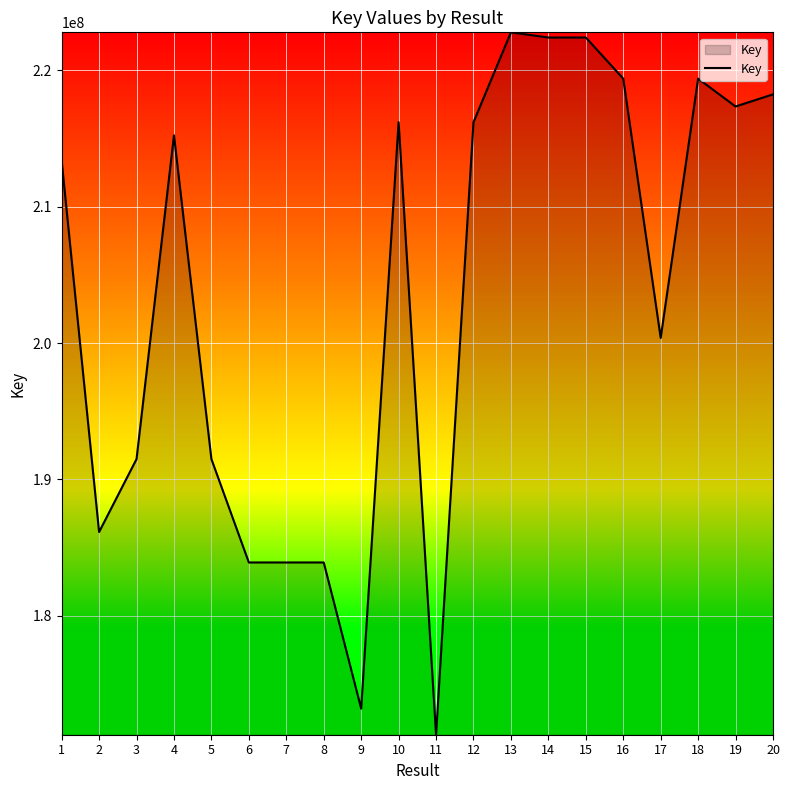

What is the change in value from 8 to 18?

+35484905